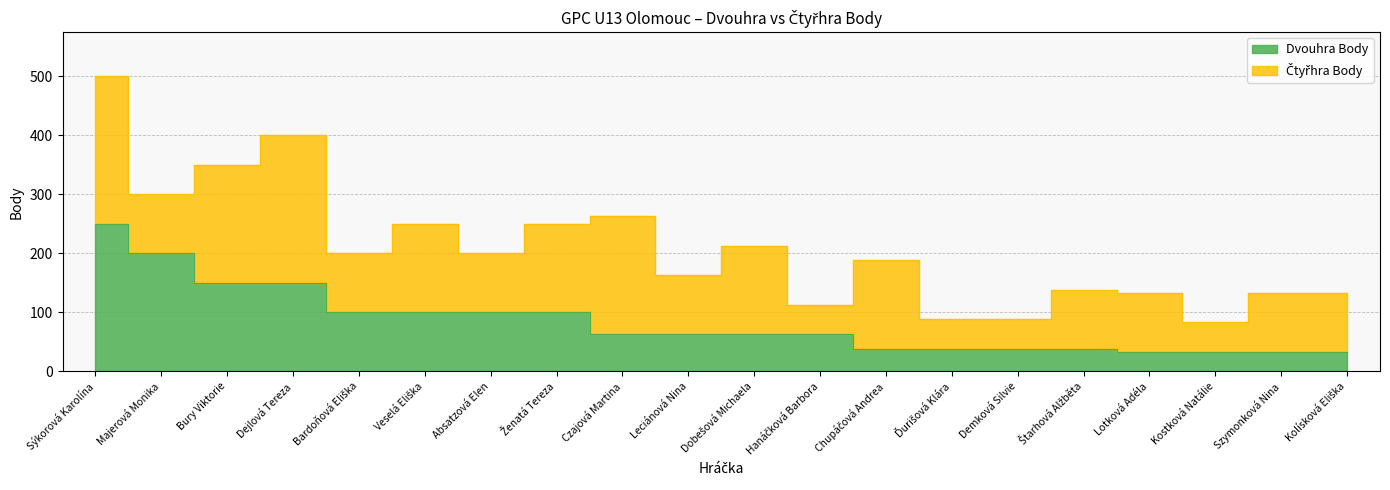

Where is the data nearest to the value 141?

Bury Viktorie